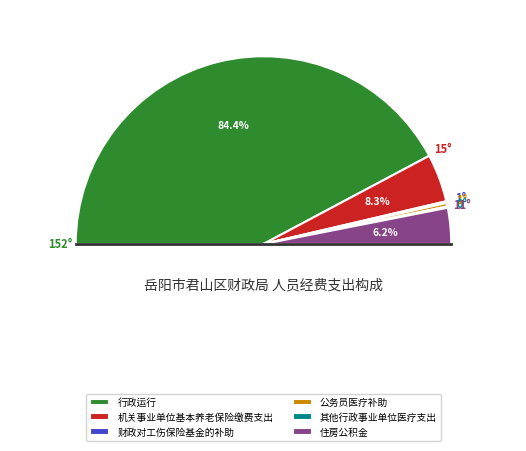

Between 住房公积金 and 财政对工伤保险基金的补助, which is larger?

住房公积金